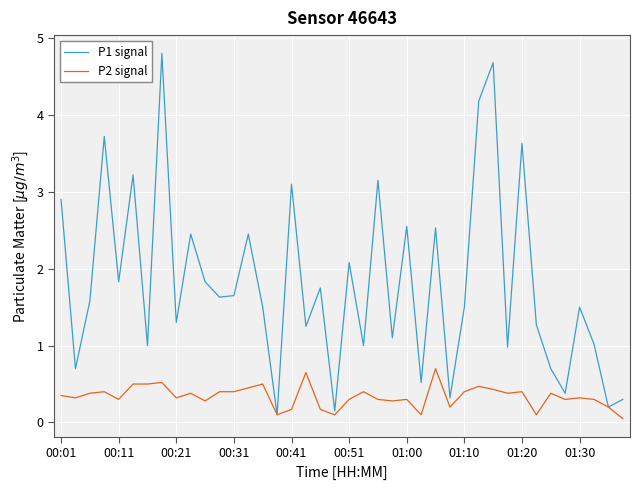

Which series has the largest total across all categories?

P1 signal